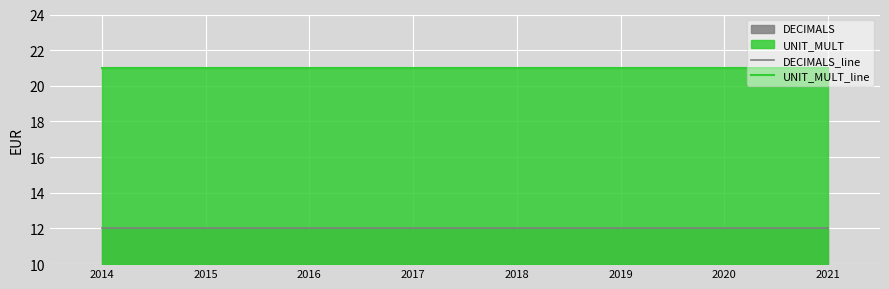

Rank the categories by UNIT_MULT_line value from lowest to highest.

2014, 2015, 2016, 2017, 2018, 2019, 2020, 2021